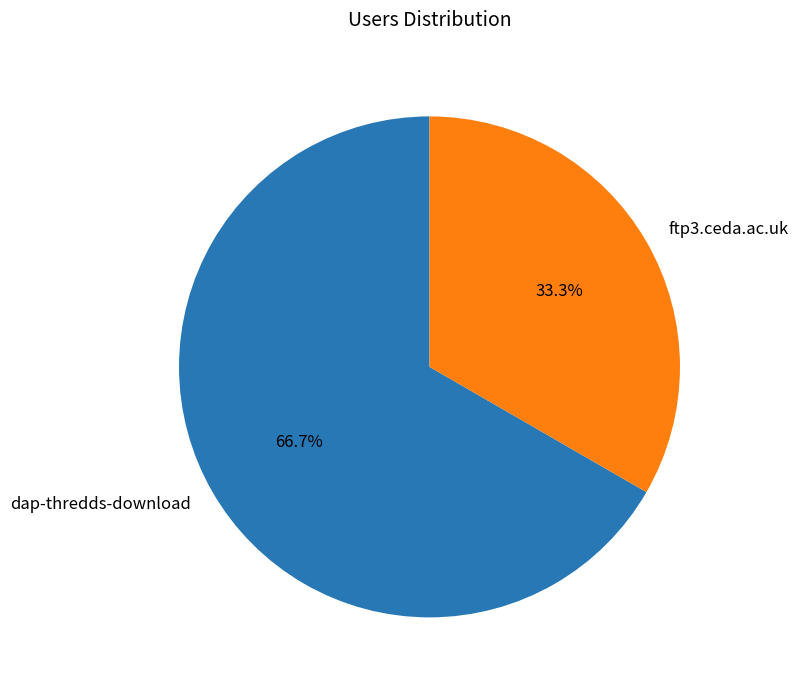

Which slice is the largest?

dap-thredds-download